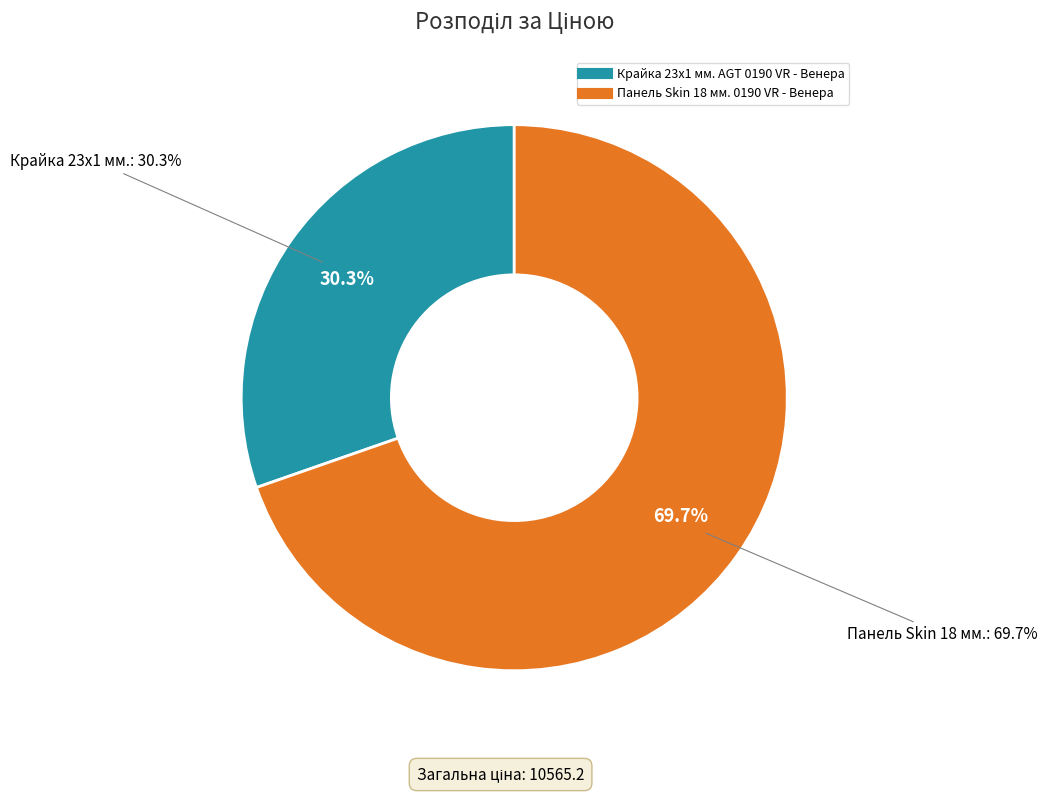

Rank the categories by value from lowest to highest.

Крайка 23x1 мм. AGT 0190 VR - Венера, Панель Skin 18 мм. 0190 VR - Венера